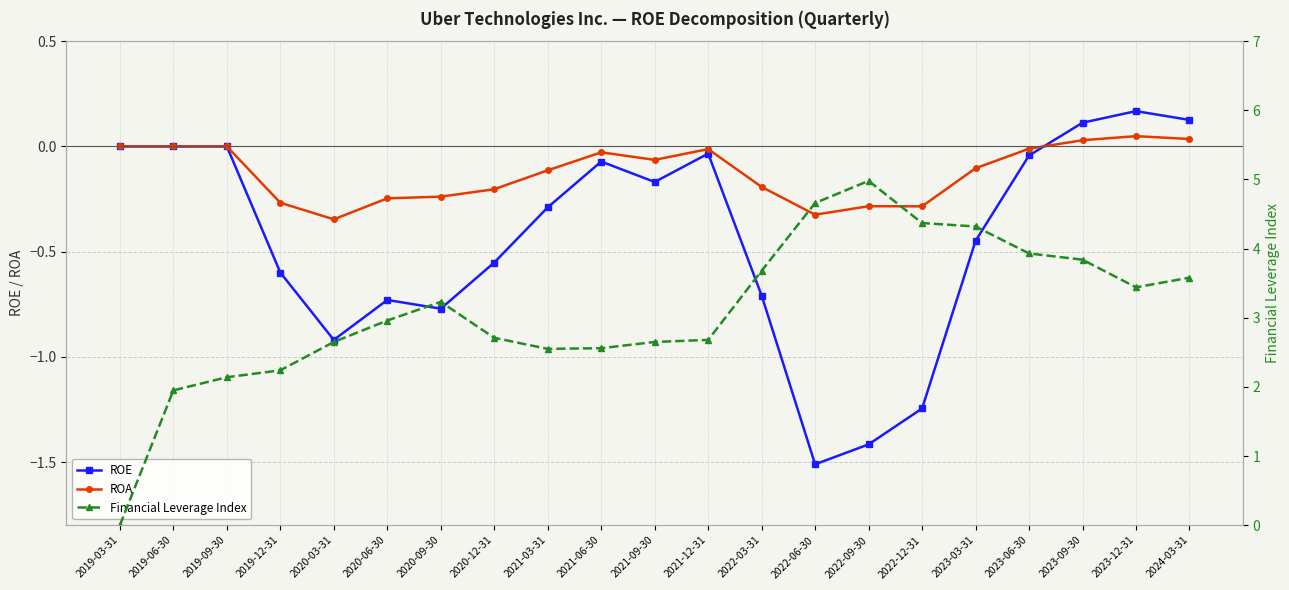

Which series has the largest total across all categories?

Financial Leverage Index